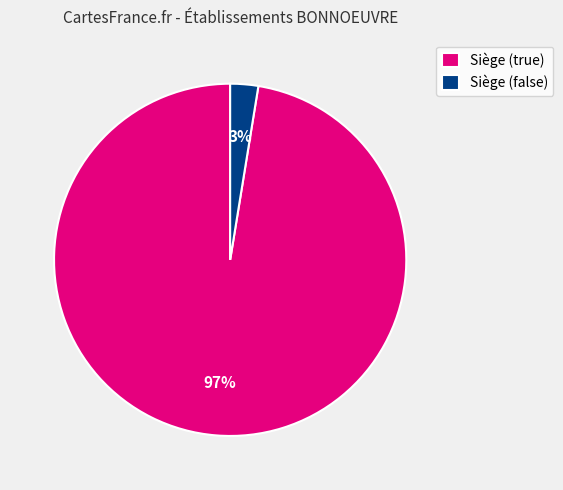

Rank the categories by value from highest to lowest.

Siège (true), Siège (false)